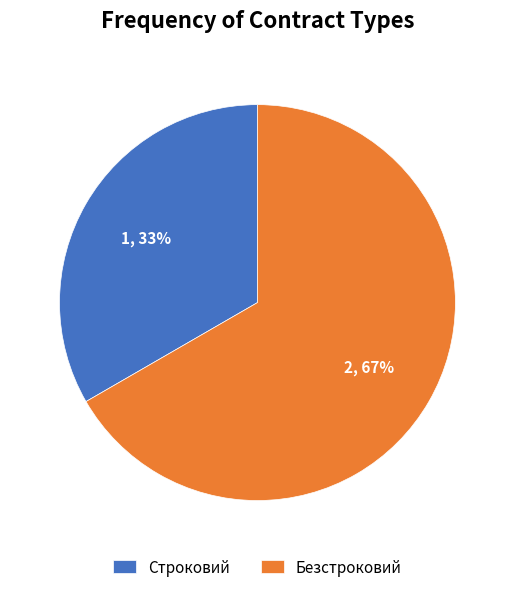

To the nearest percent, what is the combined percentage of Строковий and Безстроковий?

100%